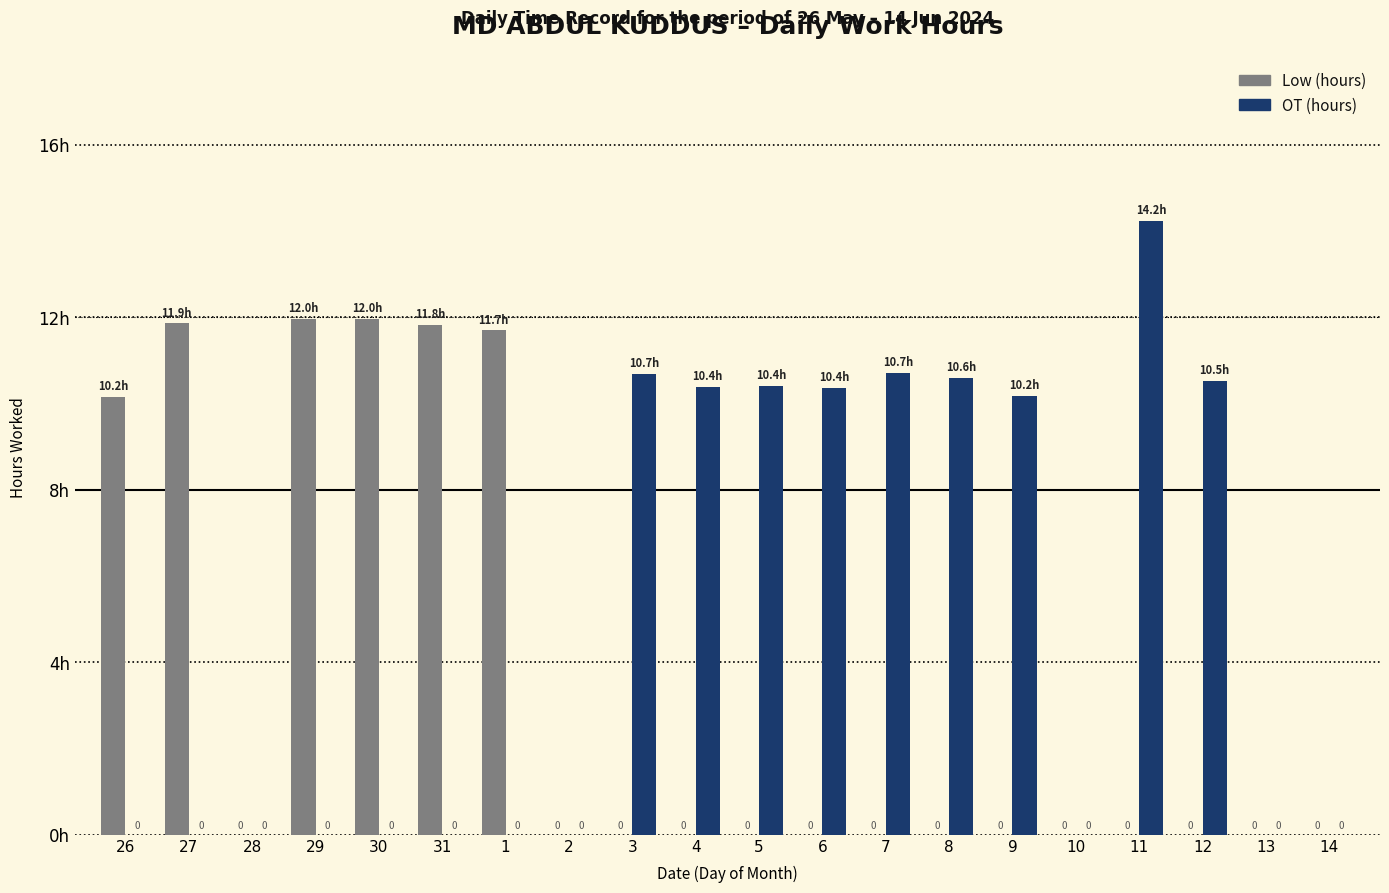

Which series changed the most between 27 and 10?

Low (hours)